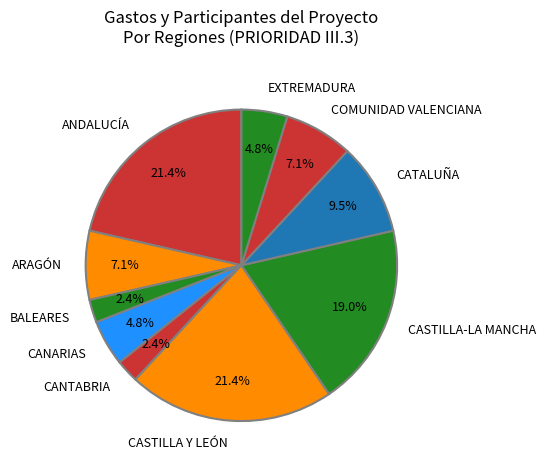

Between ARAGÓN and CASTILLA-LA MANCHA, which is larger?

CASTILLA-LA MANCHA